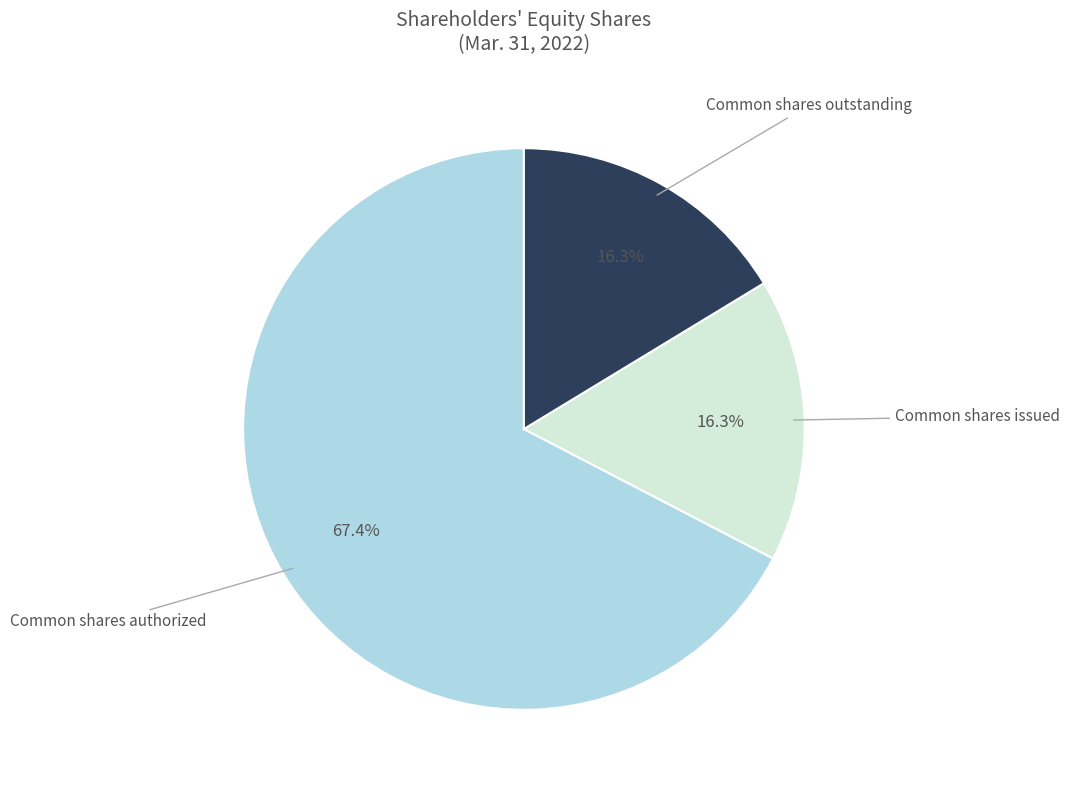

Count the number of slices in the pie.

3